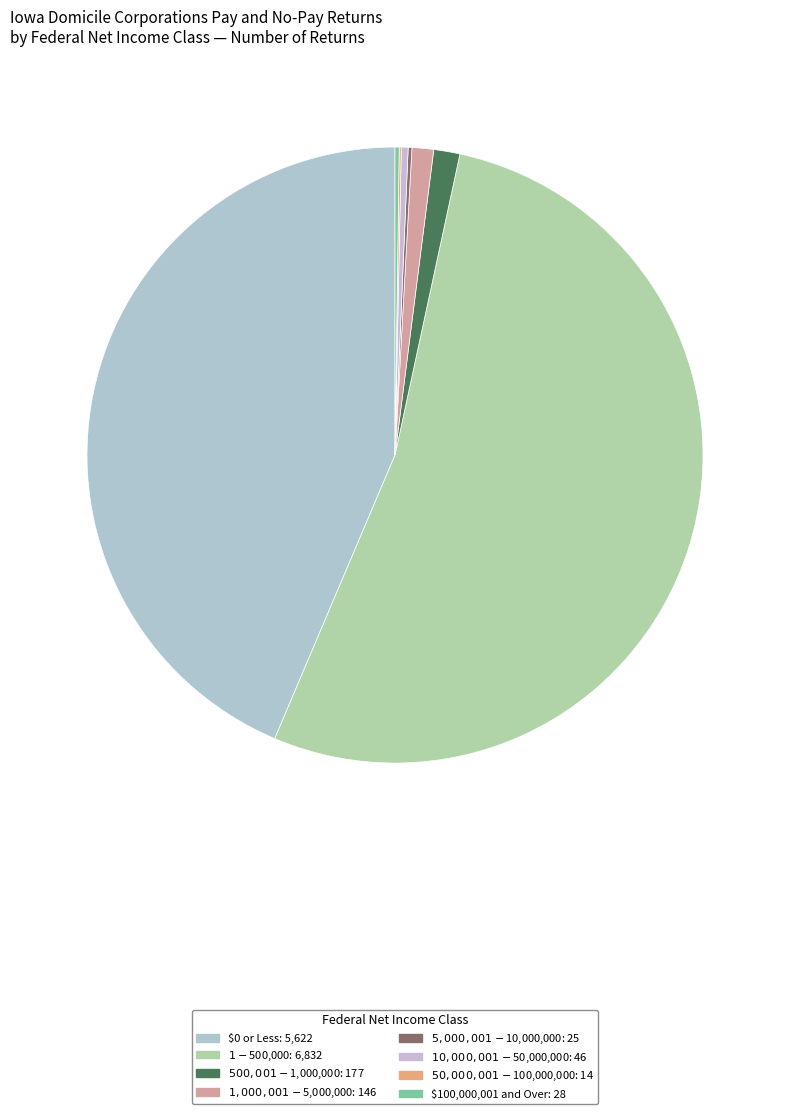

What is the change in value from $0 or Less to $500,001 - $1,000,000?

-5445